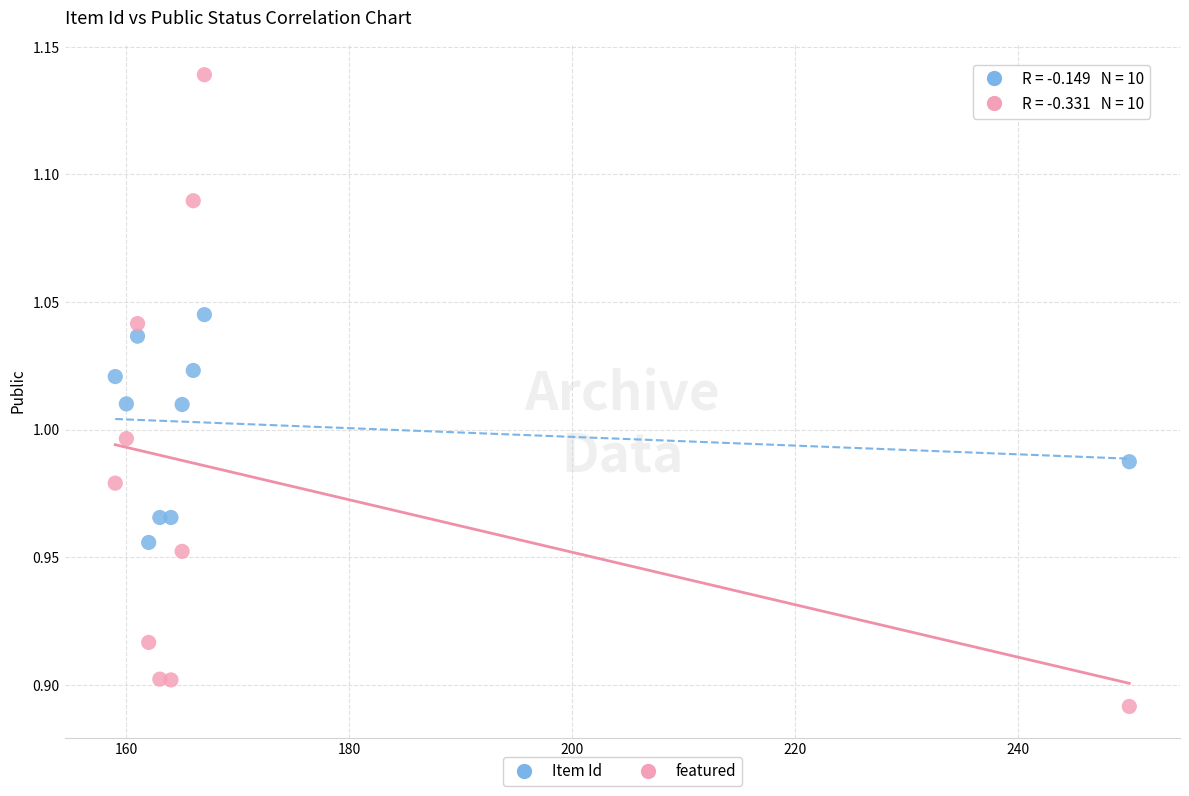

What are all the series names shown in the legend?

Item Id, featured